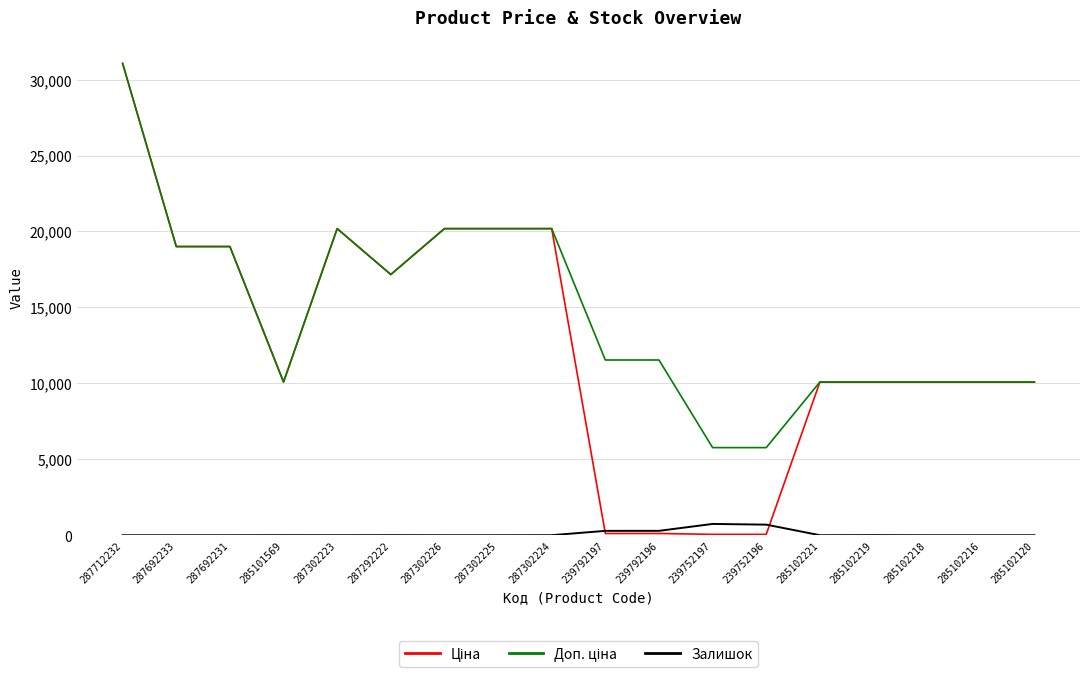

Is it true that Залишок equals 0.0 at 287692233?

True